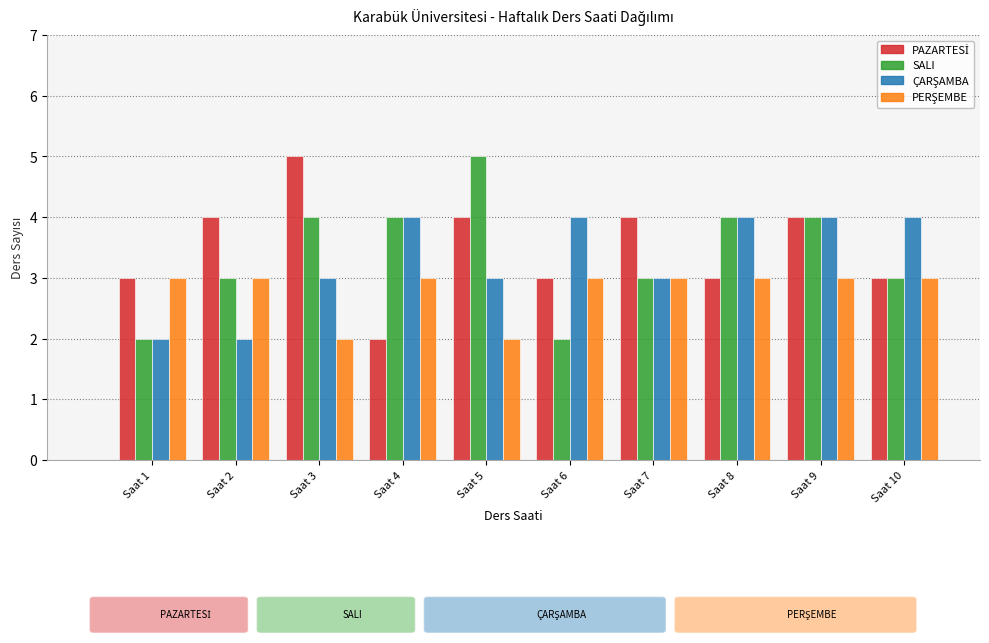

Count the number of categories in the chart.

10